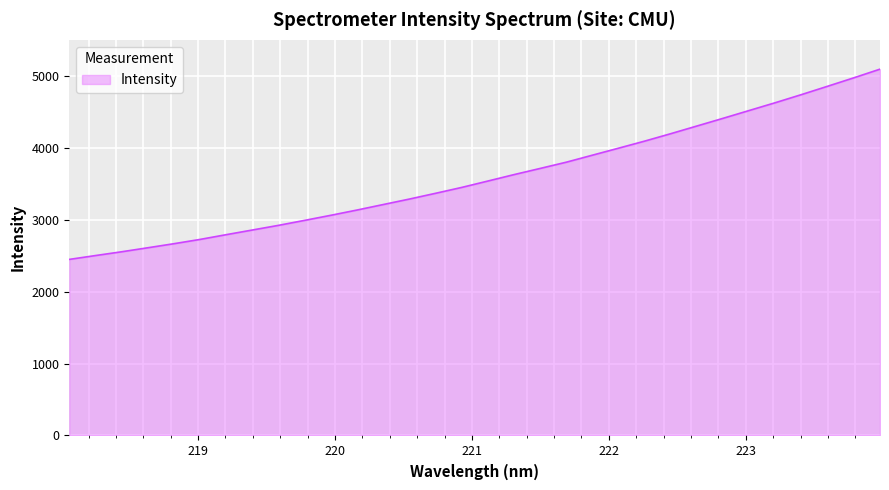

What is the difference between the maximum and minimum values?

2647.6